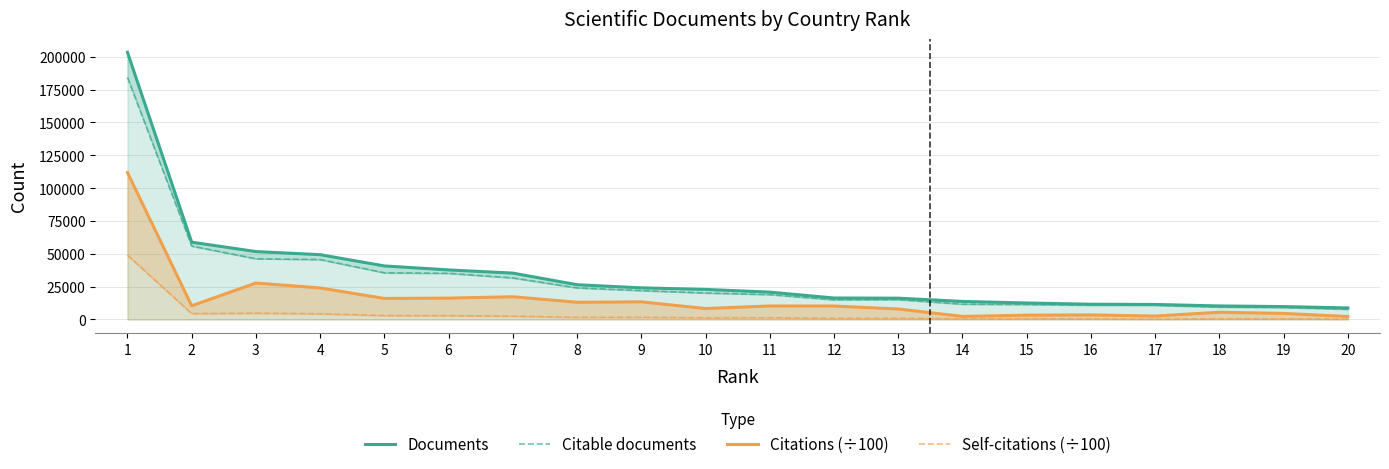

What is the difference between the highest and lowest values at 14?

13173.8